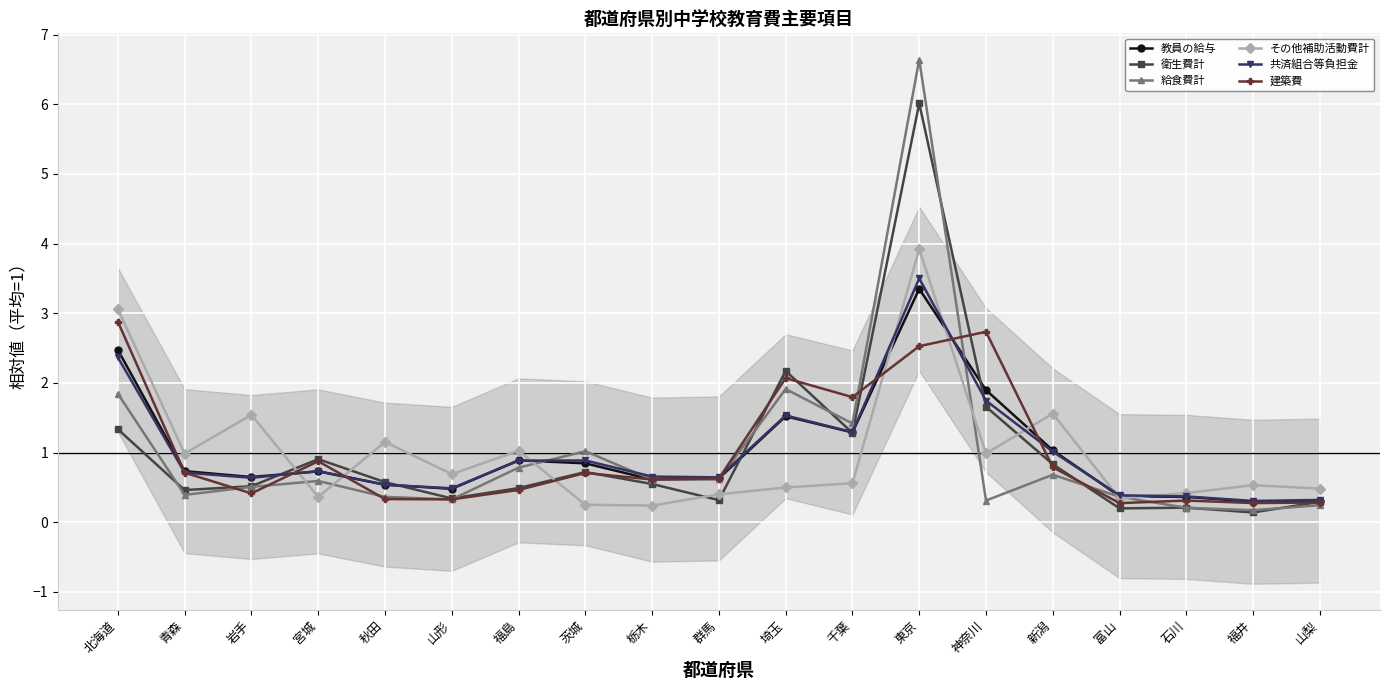

Between 石川 and 山梨, which series saw the biggest shift?

衛生費計